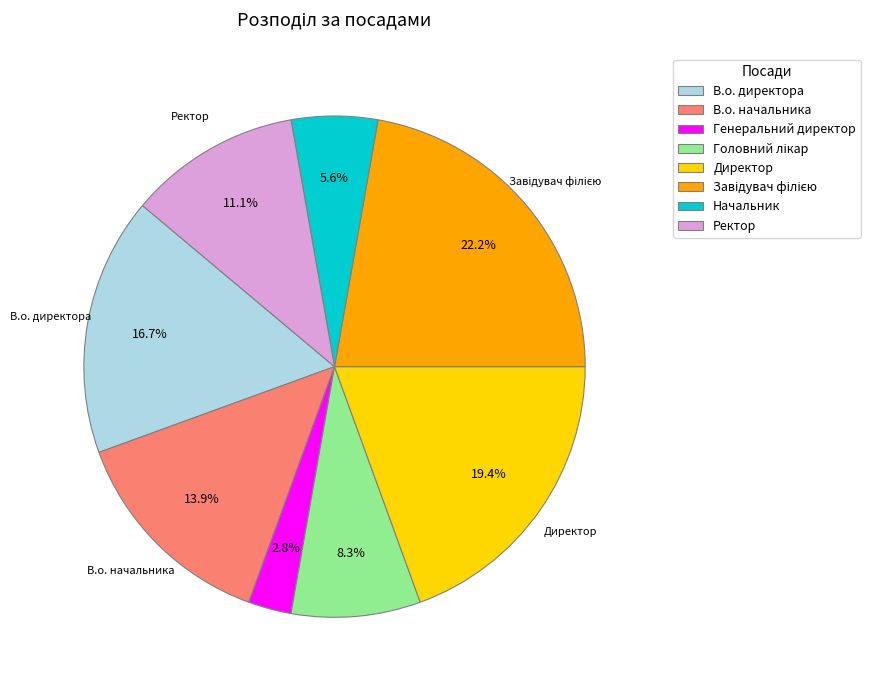

What is the smallest slice in the pie chart?

Генеральний директор